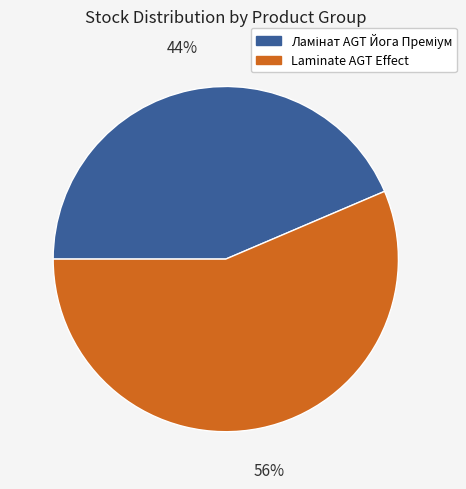

Does Laminate AGT Effect account for over 50% of the chart?

Yes